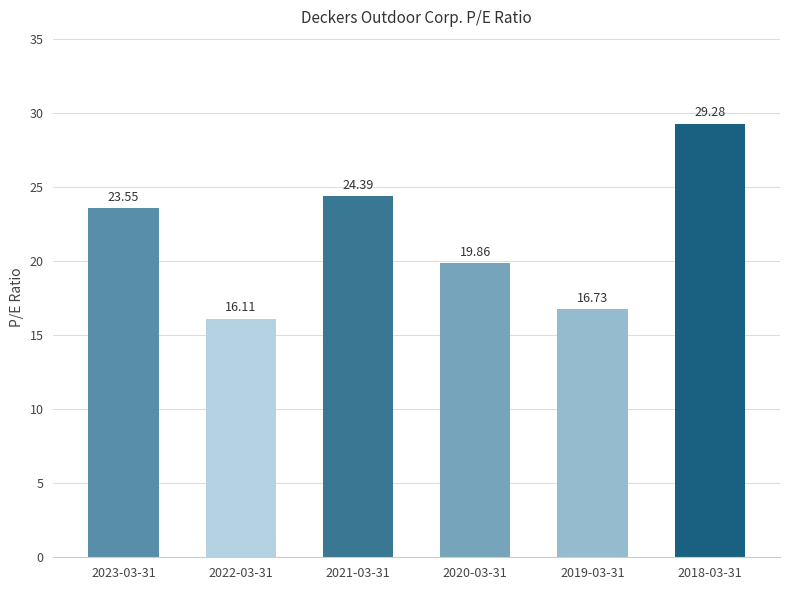

What is the sum of the values at 2023-03-31 and 2020-03-31?

43.4